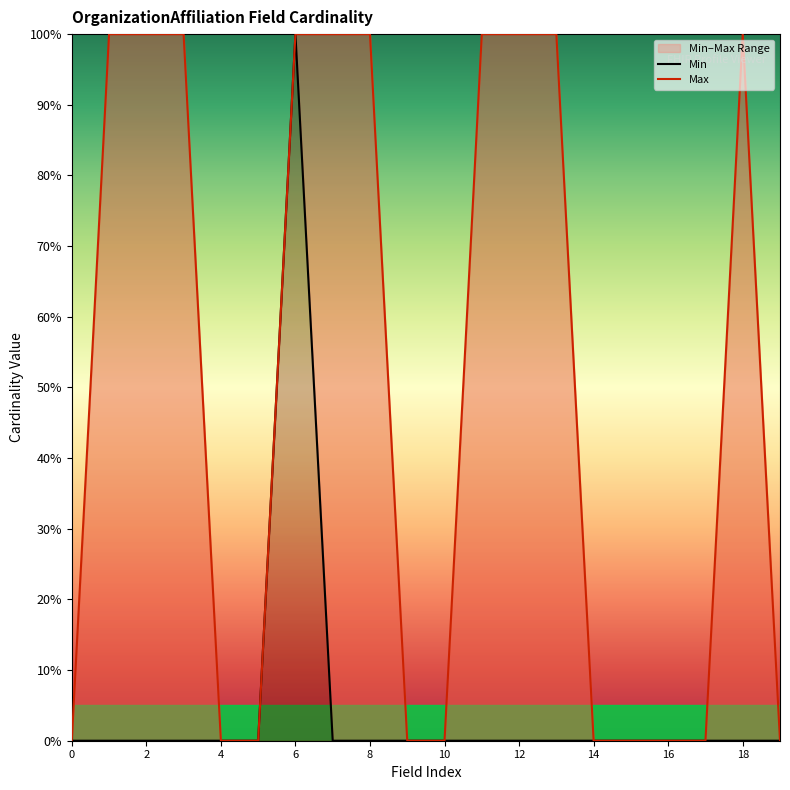

The value of Max at OrganizationAffiliation.extension is 0. True or false?

False